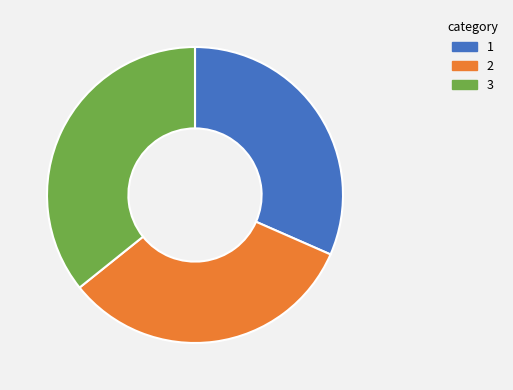

Is there a majority slice in this chart?

No